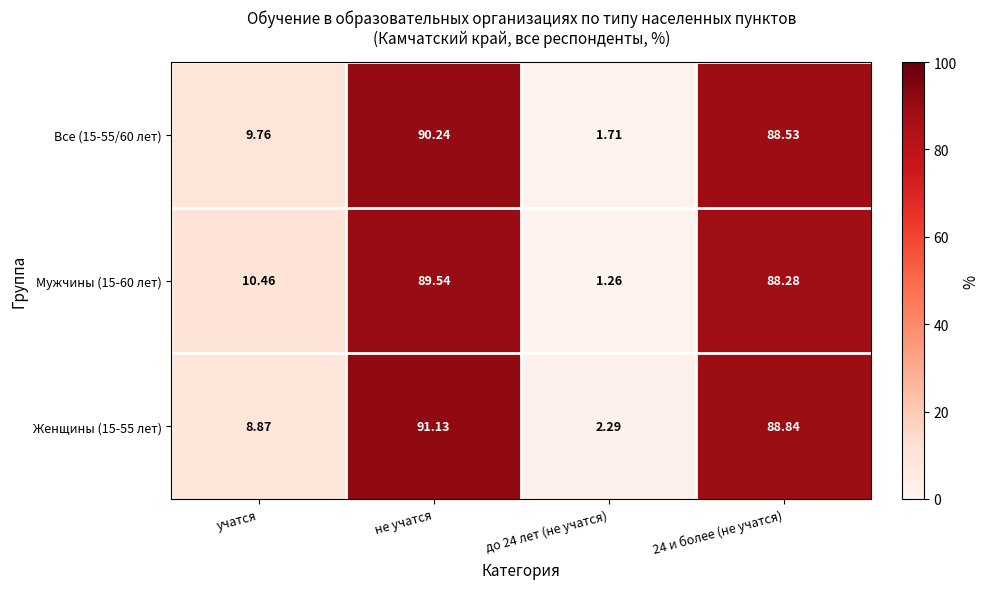

At which label is Все (15-55/60 лет) closest to 45?

учатся